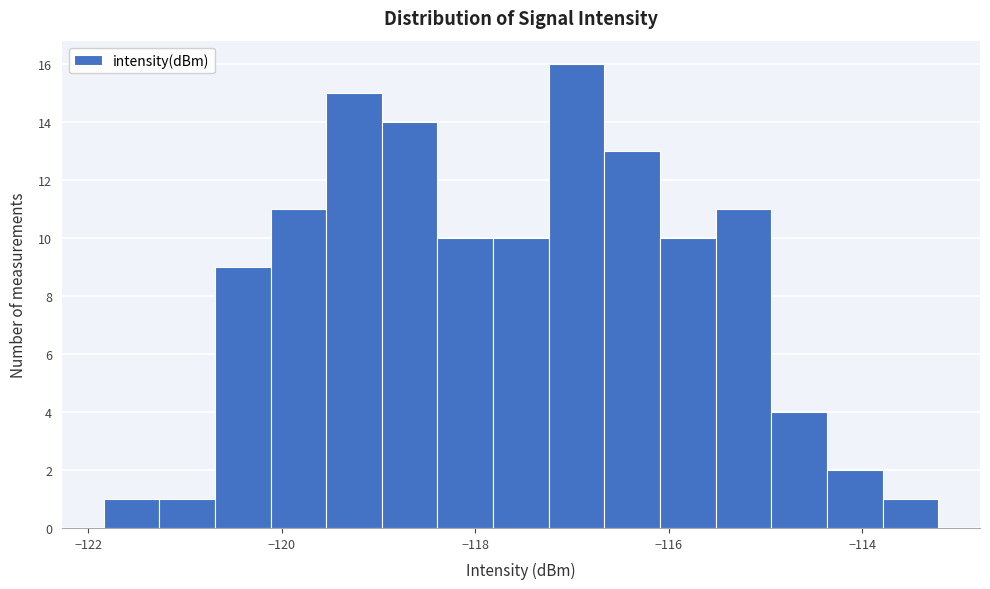

Read against the x-axis, roughly where is the centre of the tallest bar?

-117.0